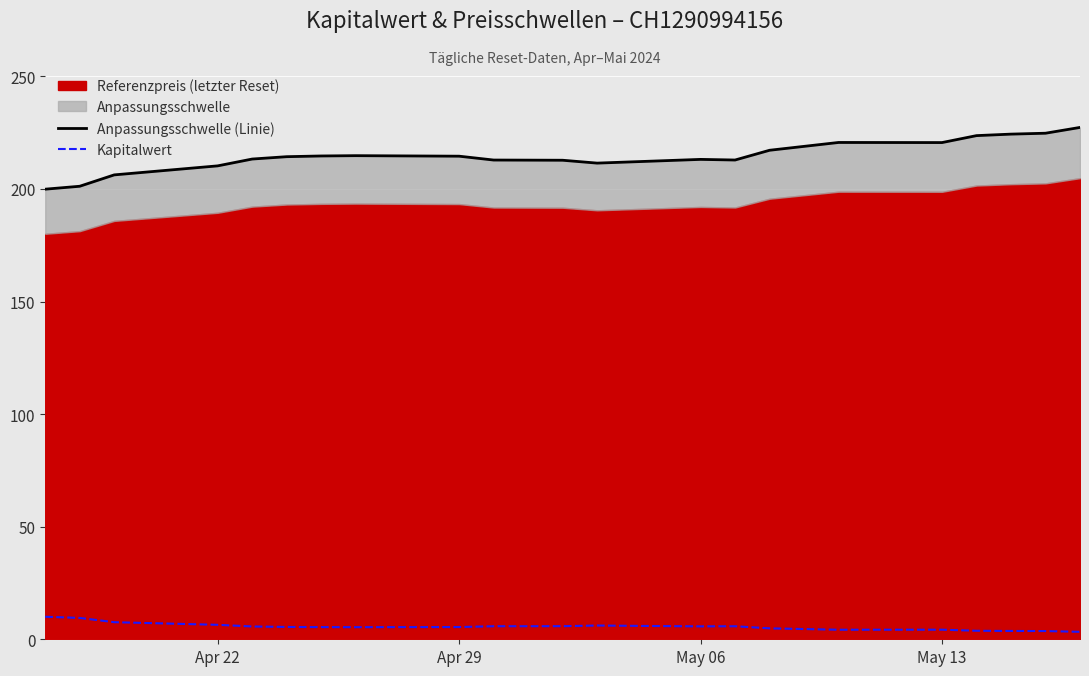

What is the maximum value for Kapitalwert?

10.0